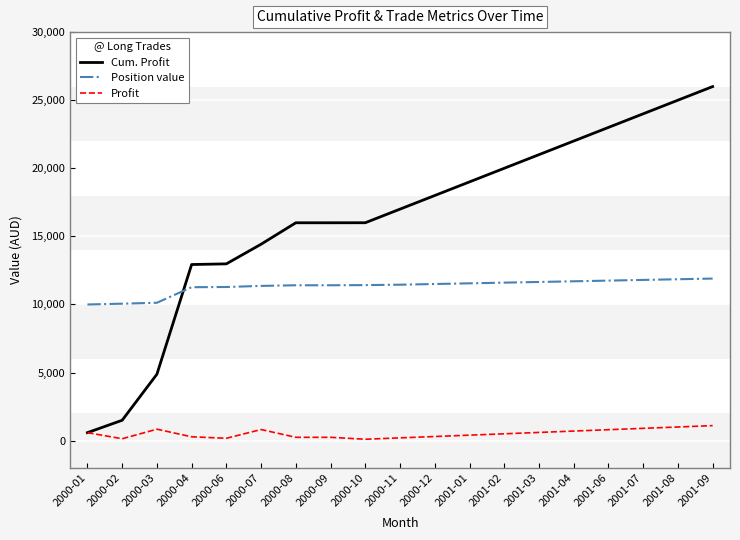

What is the sum of all Profit values?

9901.6